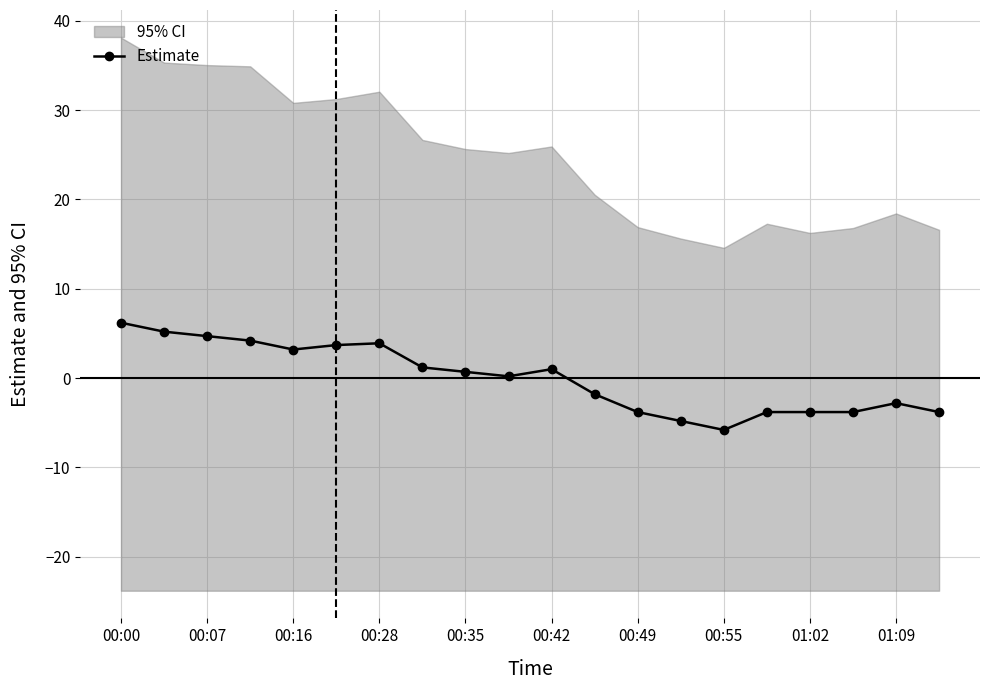

What is the minimum value for Estimate?

-5.8